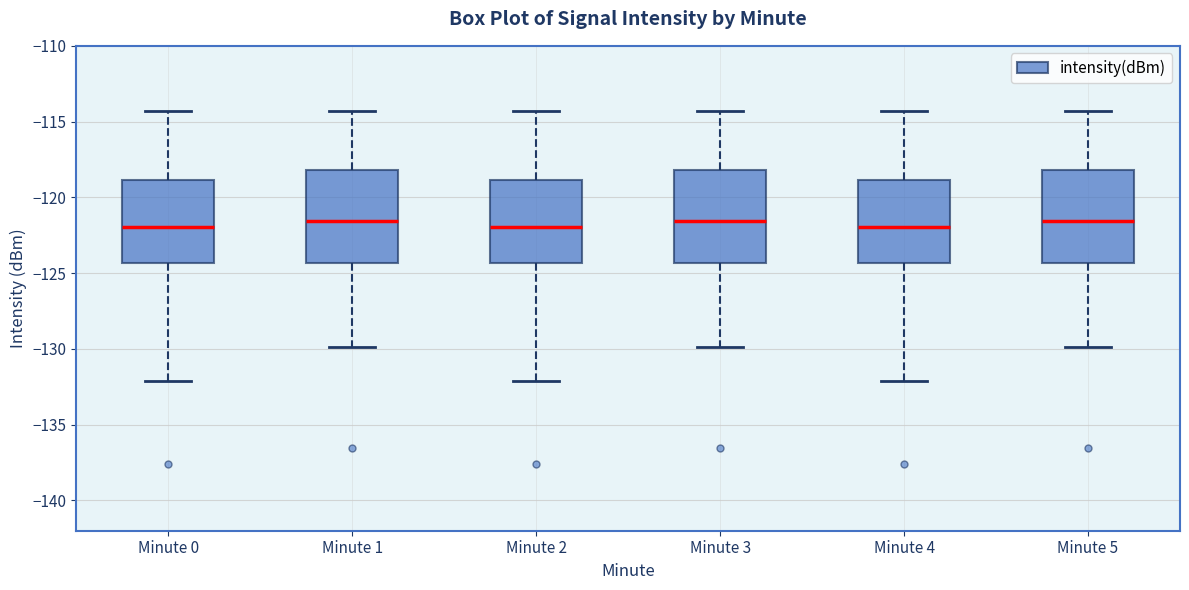

Where does the upper whisker of the box for Minute 5 end on the y-axis? The values are not printed on the chart, so give them approximately, as read against the axis.

-114.5